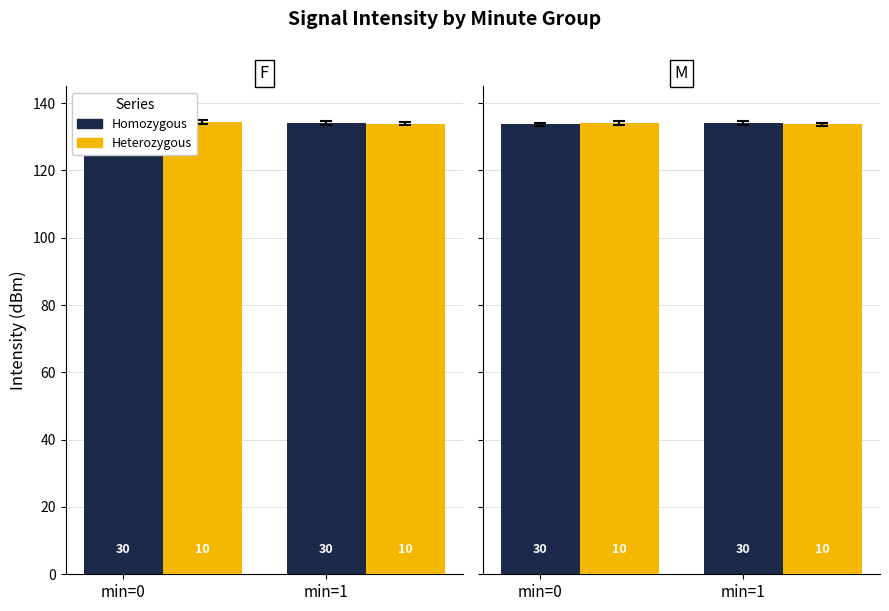

Which series has the largest total across all categories?

Heterozygous